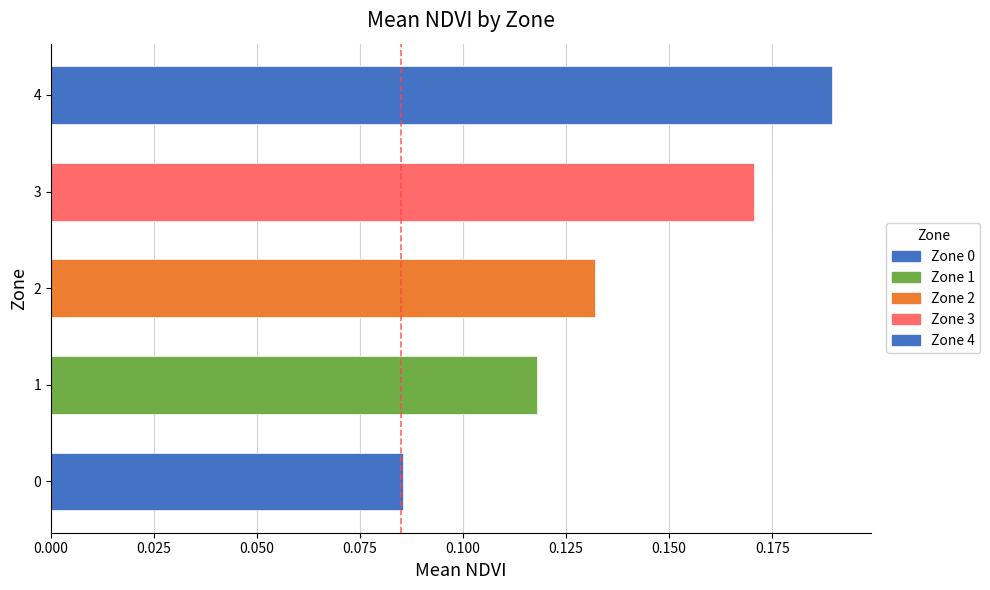

How many values are between 0 and 1?

5